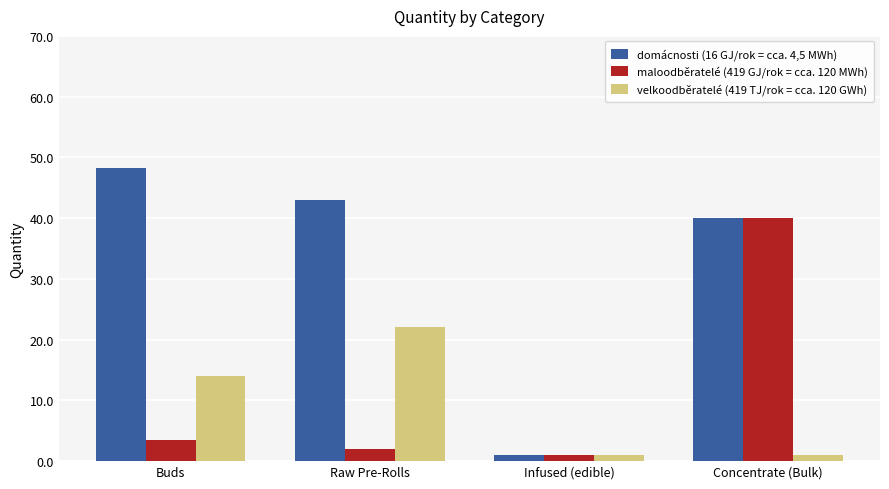

How many distinct data groups are displayed?

3